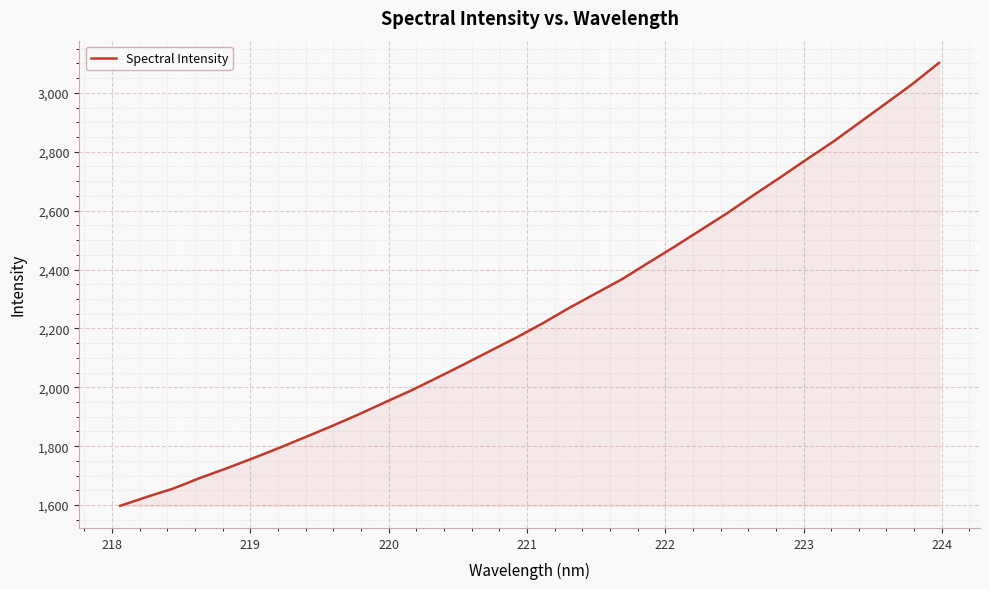

What is the difference between the maximum and minimum values?

1504.6